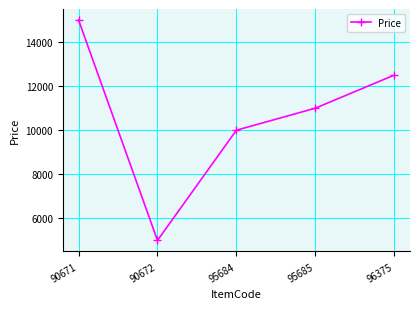

What is the value of the 4th point from the left?

11000